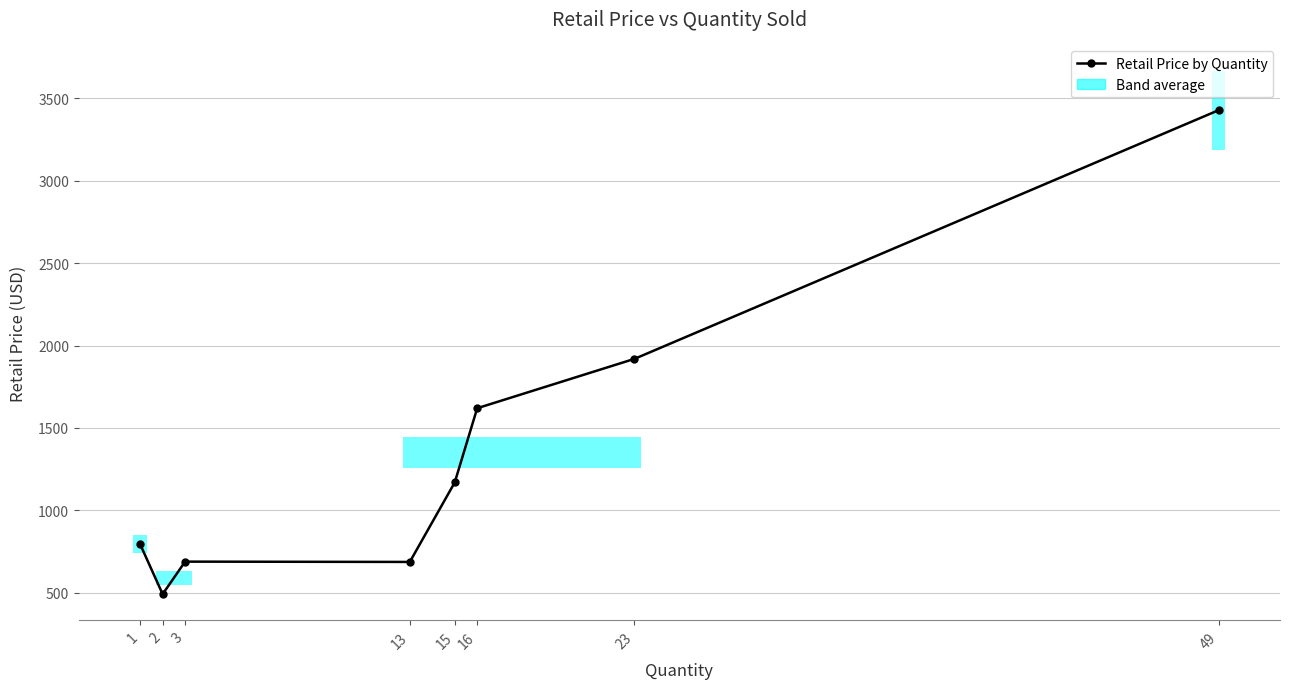

How many values are below 1169?

4